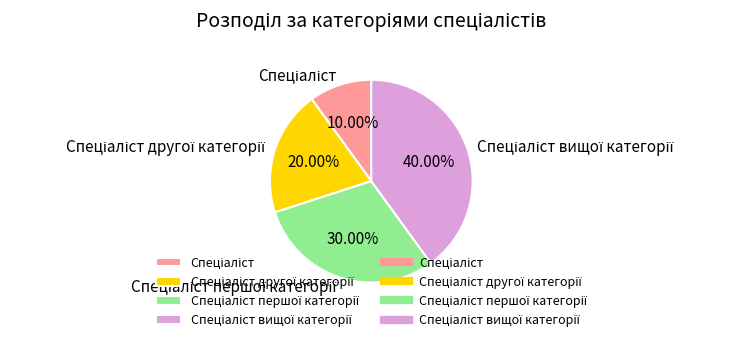

Does any single category account for the majority?

No